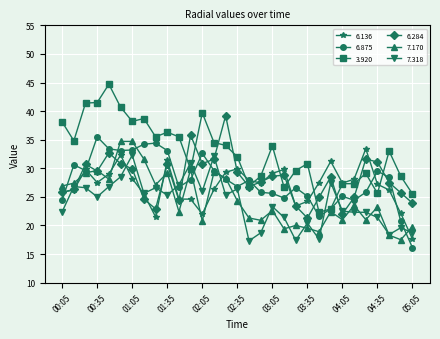

True or false: 6.875 has more than 0 interior local peaks.

True